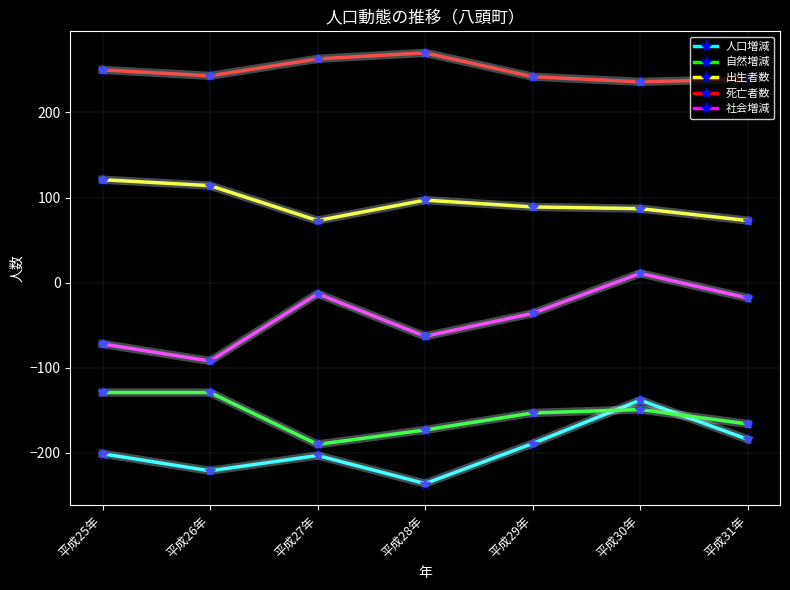

How many 出生者数 values are between 73 and 114?

6